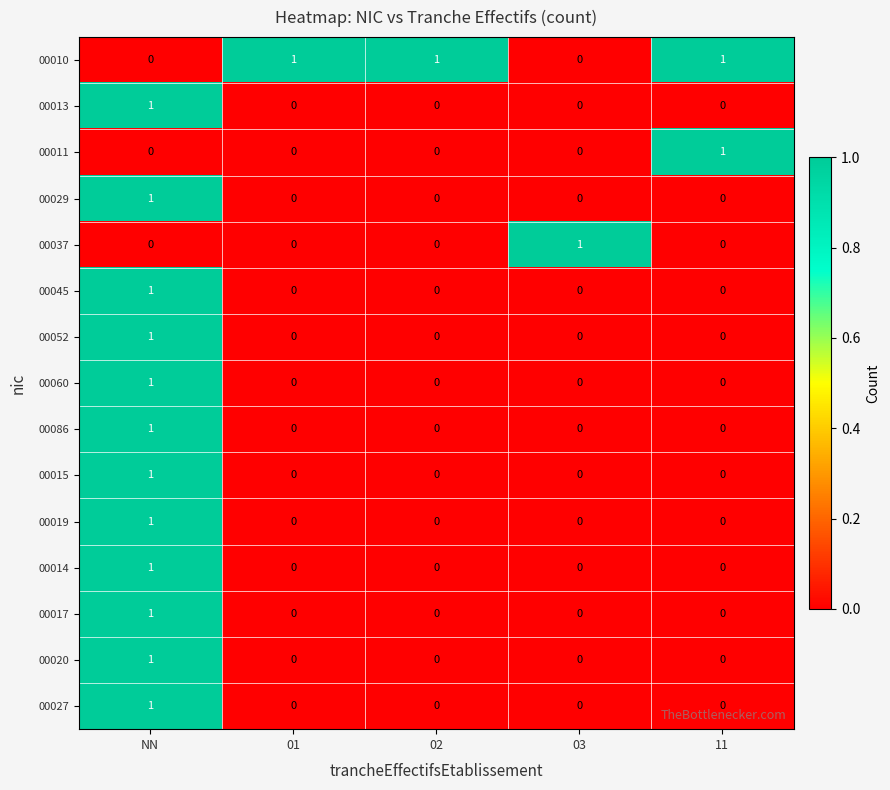

At which category is the sum across all series the highest?

NN